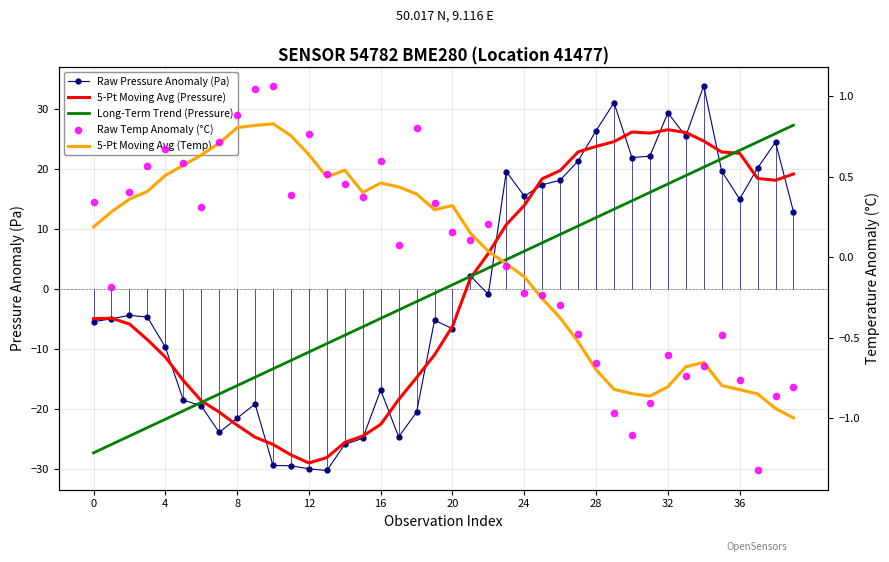

Which series has the widest spread of Y values?

Raw Pressure Anomaly (Pa)